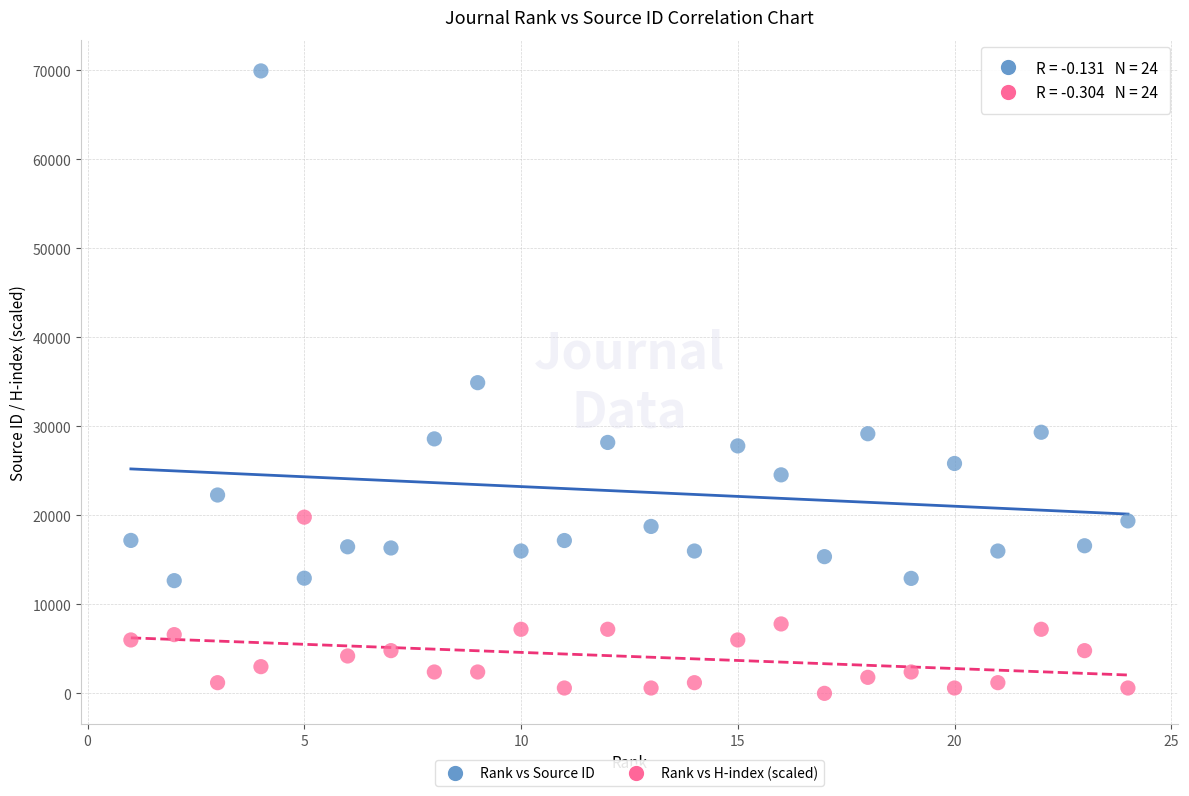

What are all the series names shown in the legend?

Rank vs Source ID, Rank vs H-index (scaled)